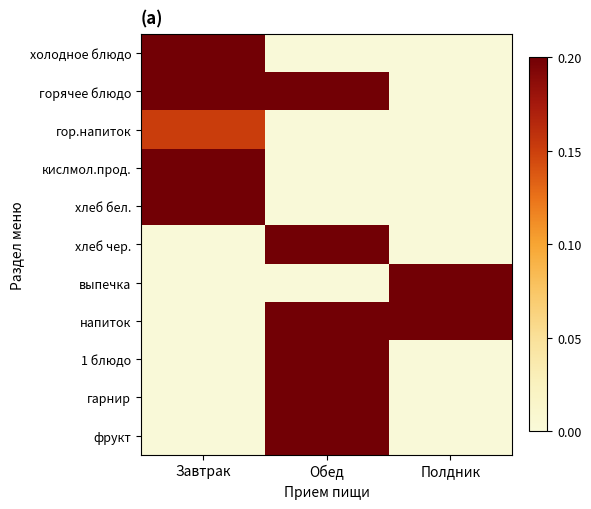

At which category is the sum across all series the highest?

Обед